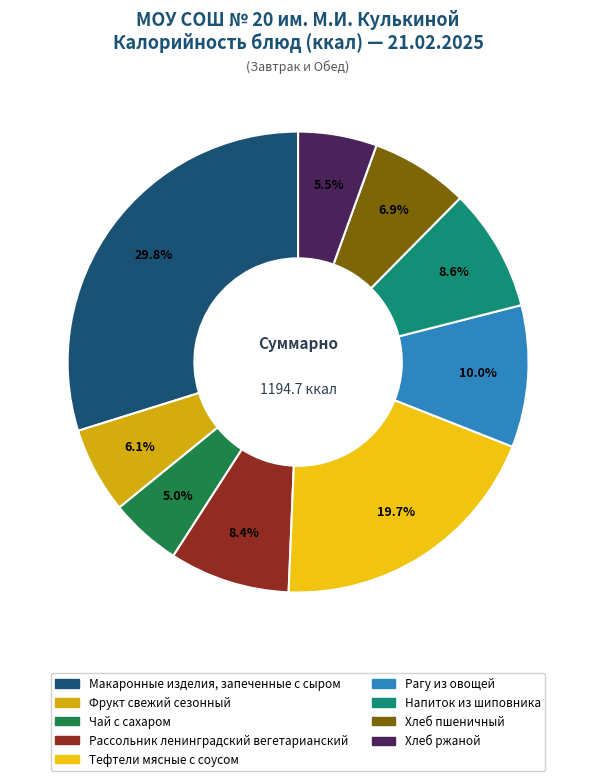

Rank the categories by value from highest to lowest.

Макаронные изделия, запеченные с сыром, Тефтели мясные с соусом, Рагу из овощей, Напиток из шиповника, Рассольник ленинградский вегетарианский, Хлеб пшеничный, Фрукт свежий сезонный, Хлеб ржаной, Чай с сахаром